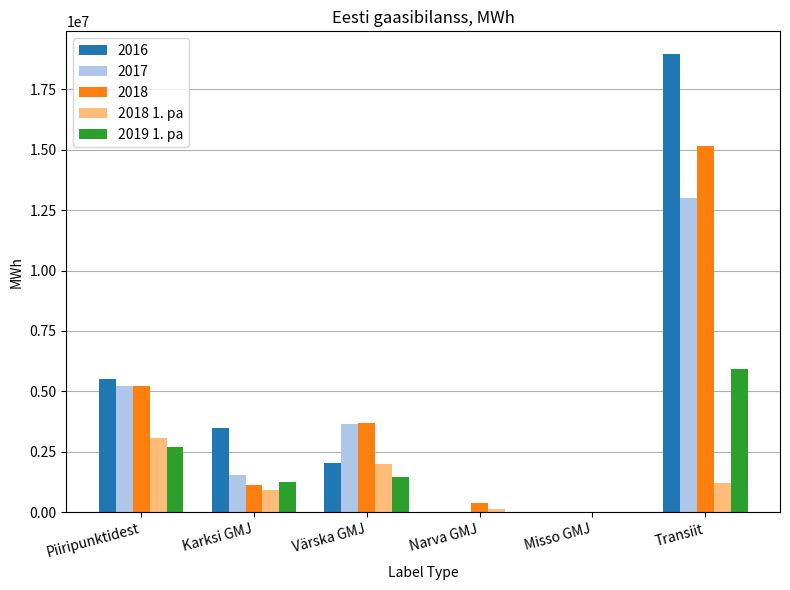

Between Piiripunktidest and Karksi GMJ, which series saw the biggest shift?

2018